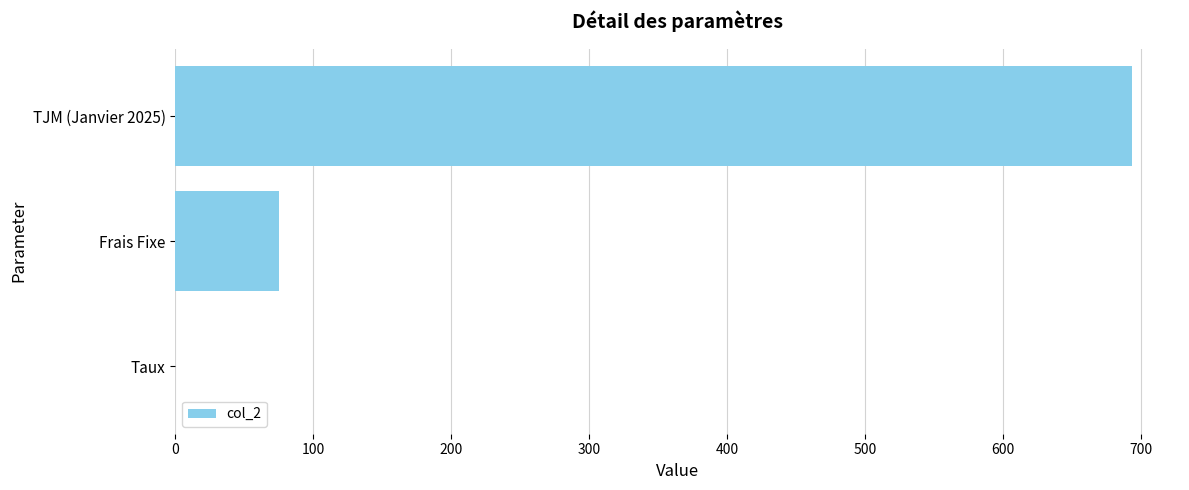

Which label corresponds to the largest value in the chart?

TJM (Janvier 2025)